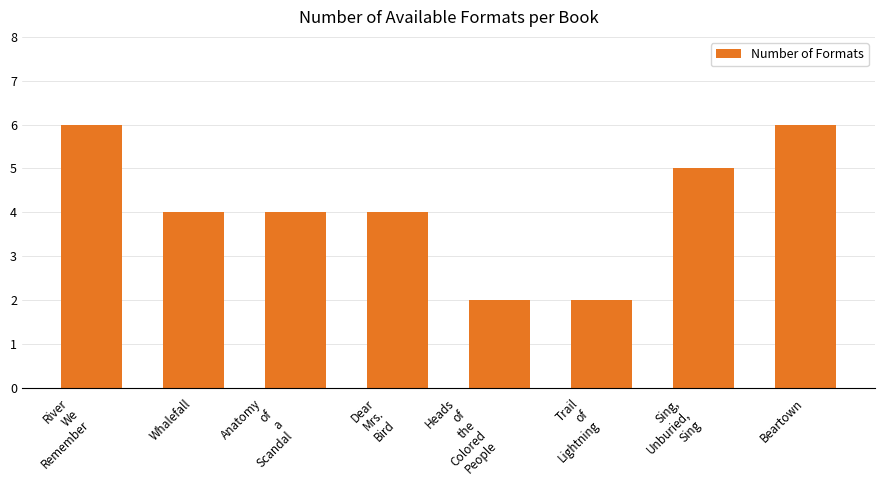

What is the difference between the maximum and second lowest values?

4